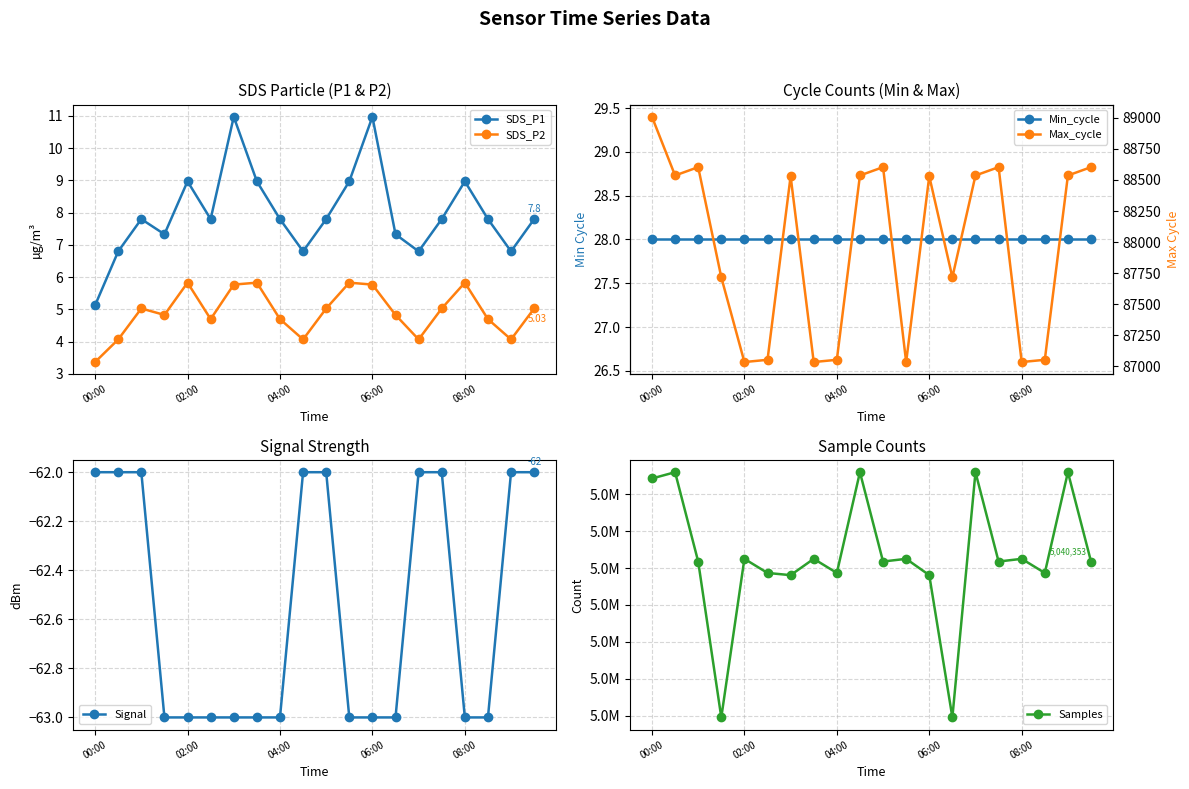

What is the minimum value for Signal?

-63